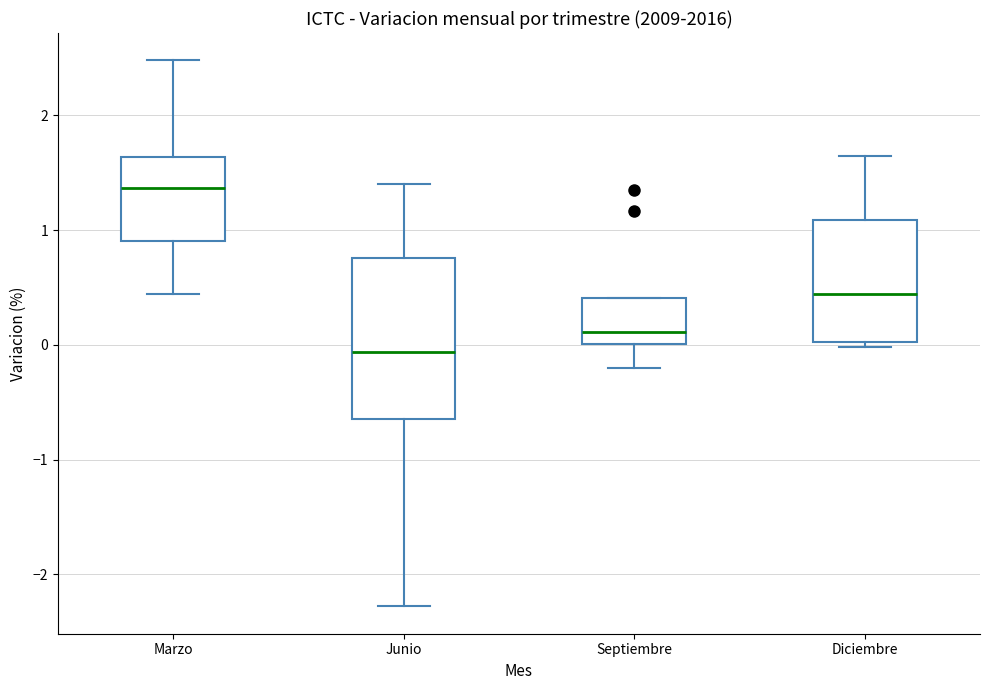

Which box's median line is the lowest?

Junio